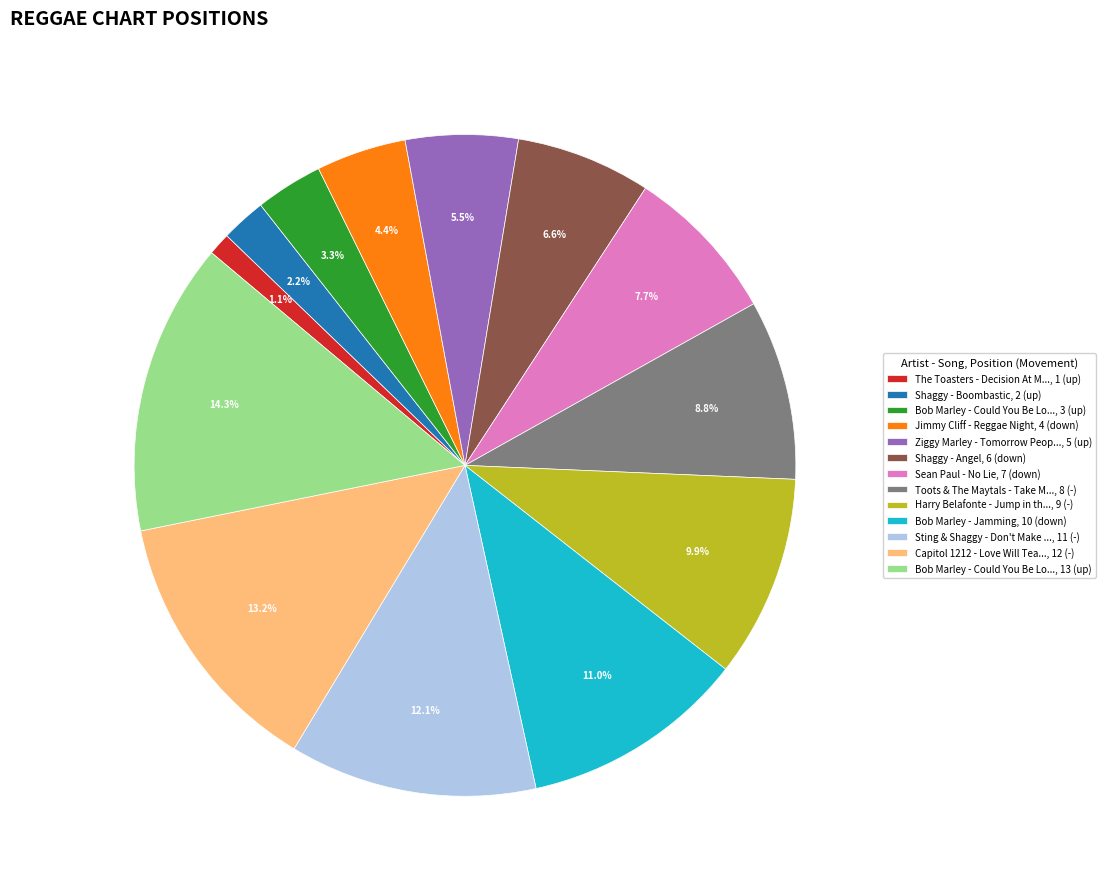

How much of the chart is everything except Jimmy Cliff - Reggae Night, 4 (down)?

95.6%